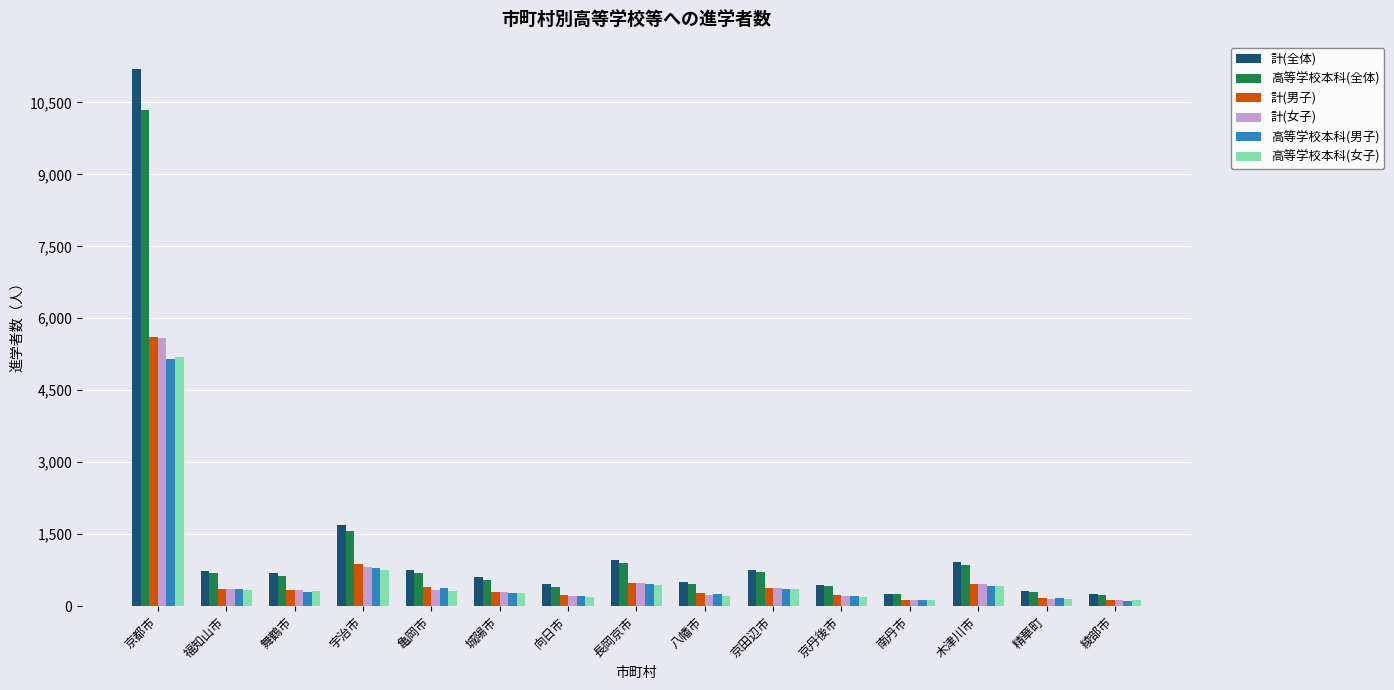

At which category is the sum across all series the highest?

京都市